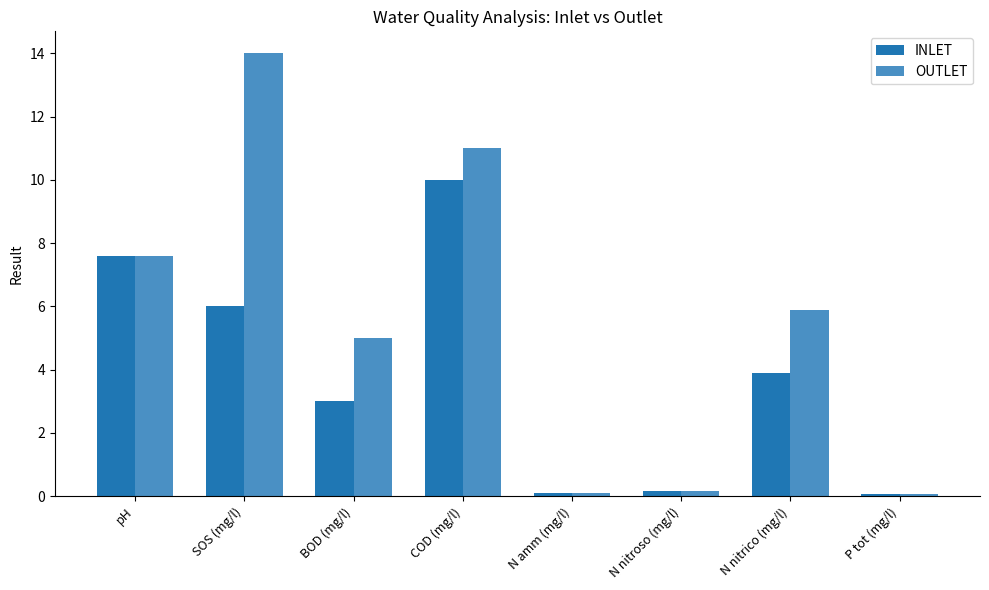

What is the value of the OUTLET bar at the 8th from the left?

0.1